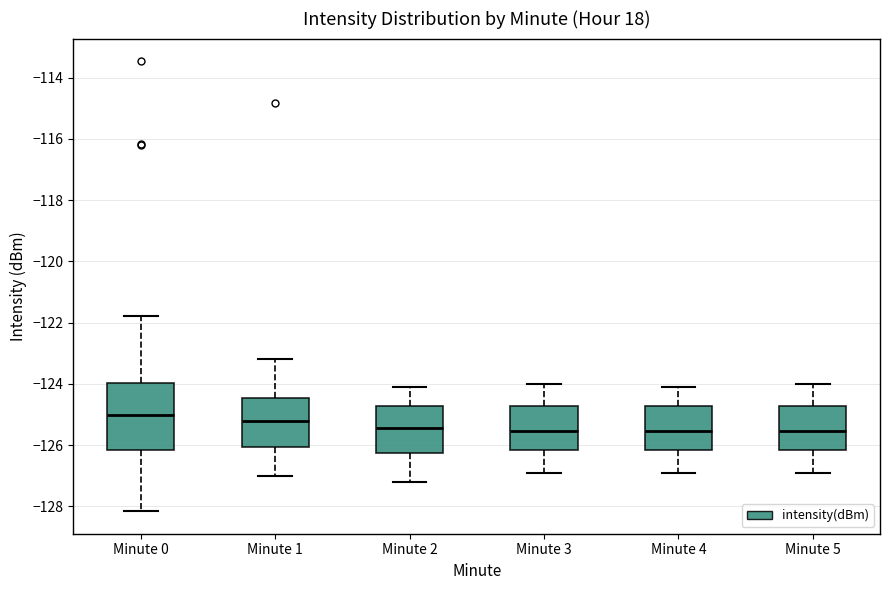

Comparing the boxes themselves (not the whiskers), which one is the tallest?

Minute 0